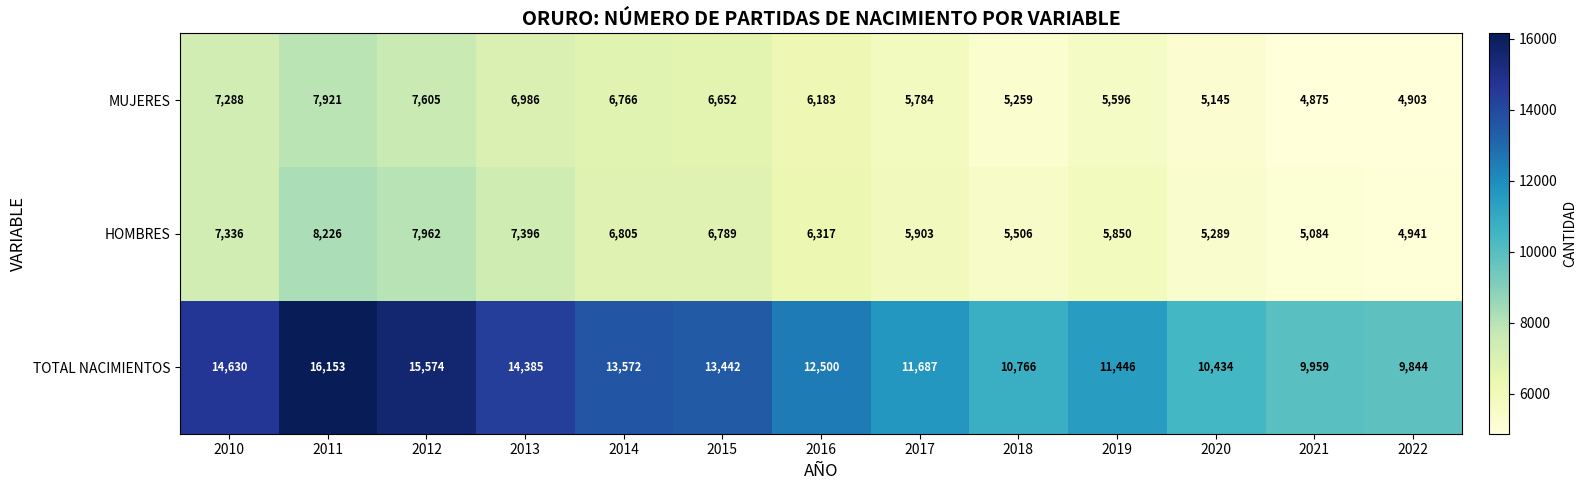

The TOTAL NACIMIENTOS series shows 12500 at 2016. True or false?

True